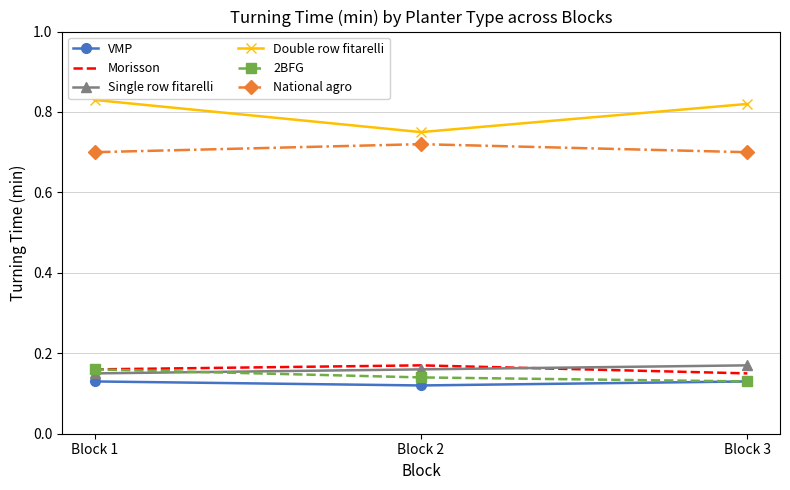

True or false: Double row fitarelli has a value of 1.2 at Block 2.

False